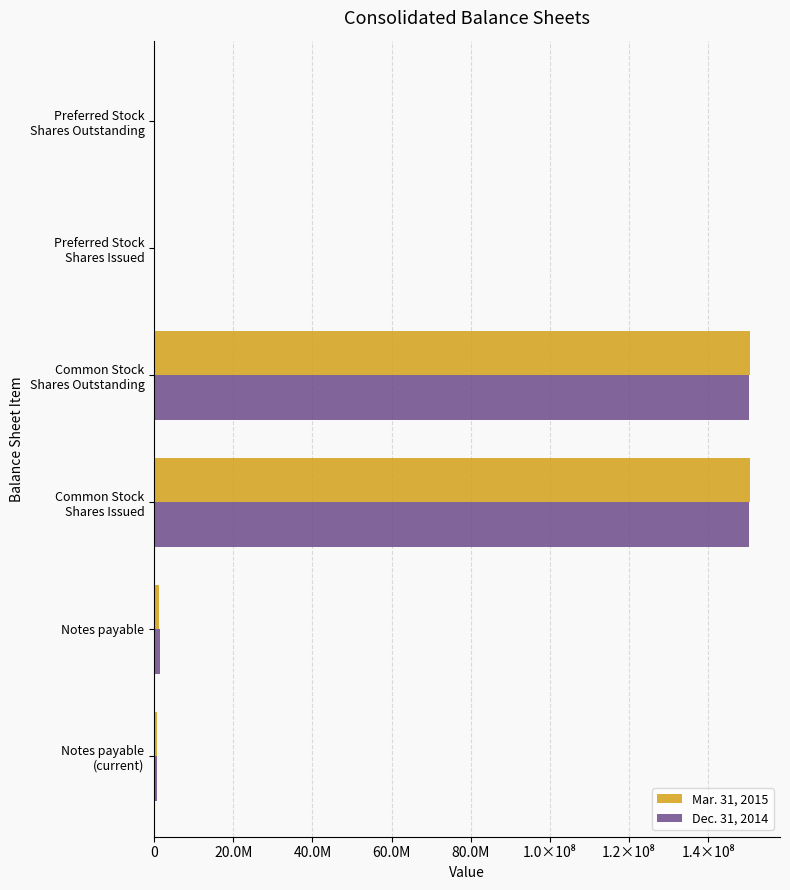

What are all the series names shown in the legend?

Mar. 31, 2015, Dec. 31, 2014